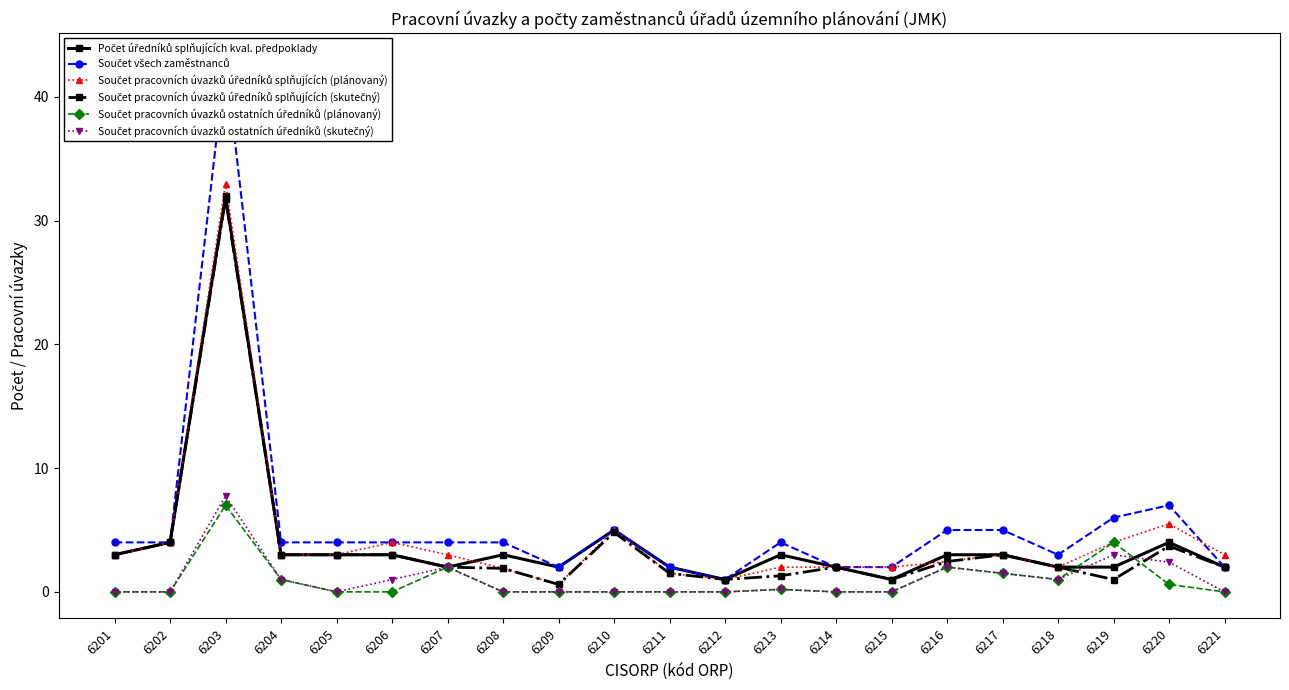

True or false: Počet úředníků splňujících kval. předpoklady and Součet všech zaměstnanců intersect in this chart.

False